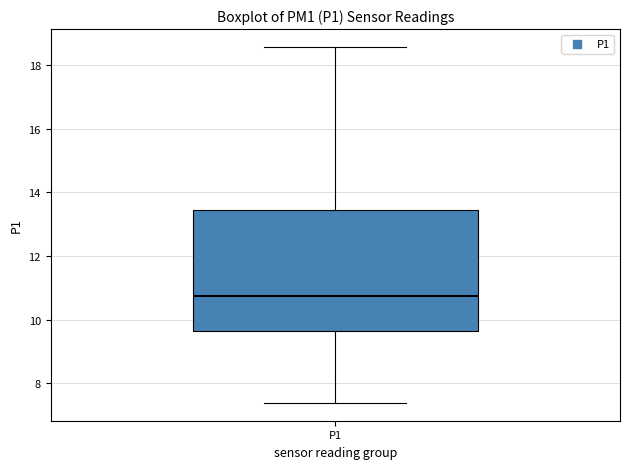

Where does the median line of the box for P1 sit on the y-axis? The values are not printed on the chart, so give them approximately, as read against the axis.

10.8